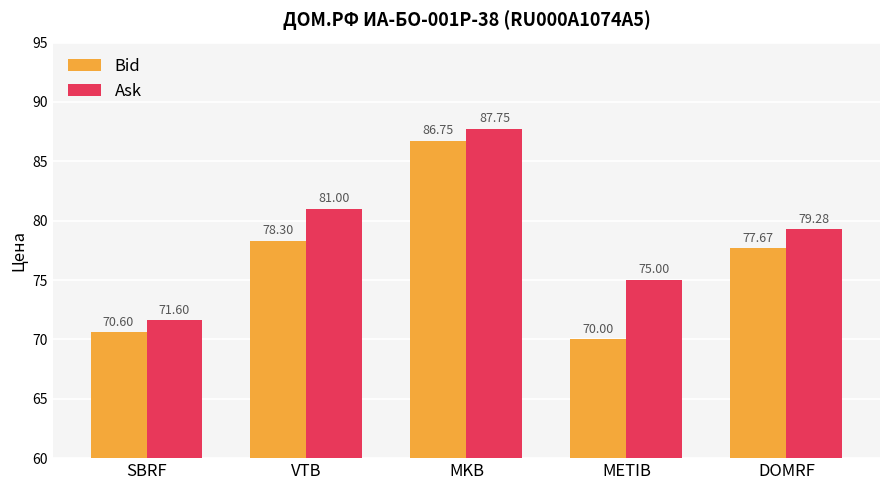

What are all the series names shown in the legend?

Bid, Ask